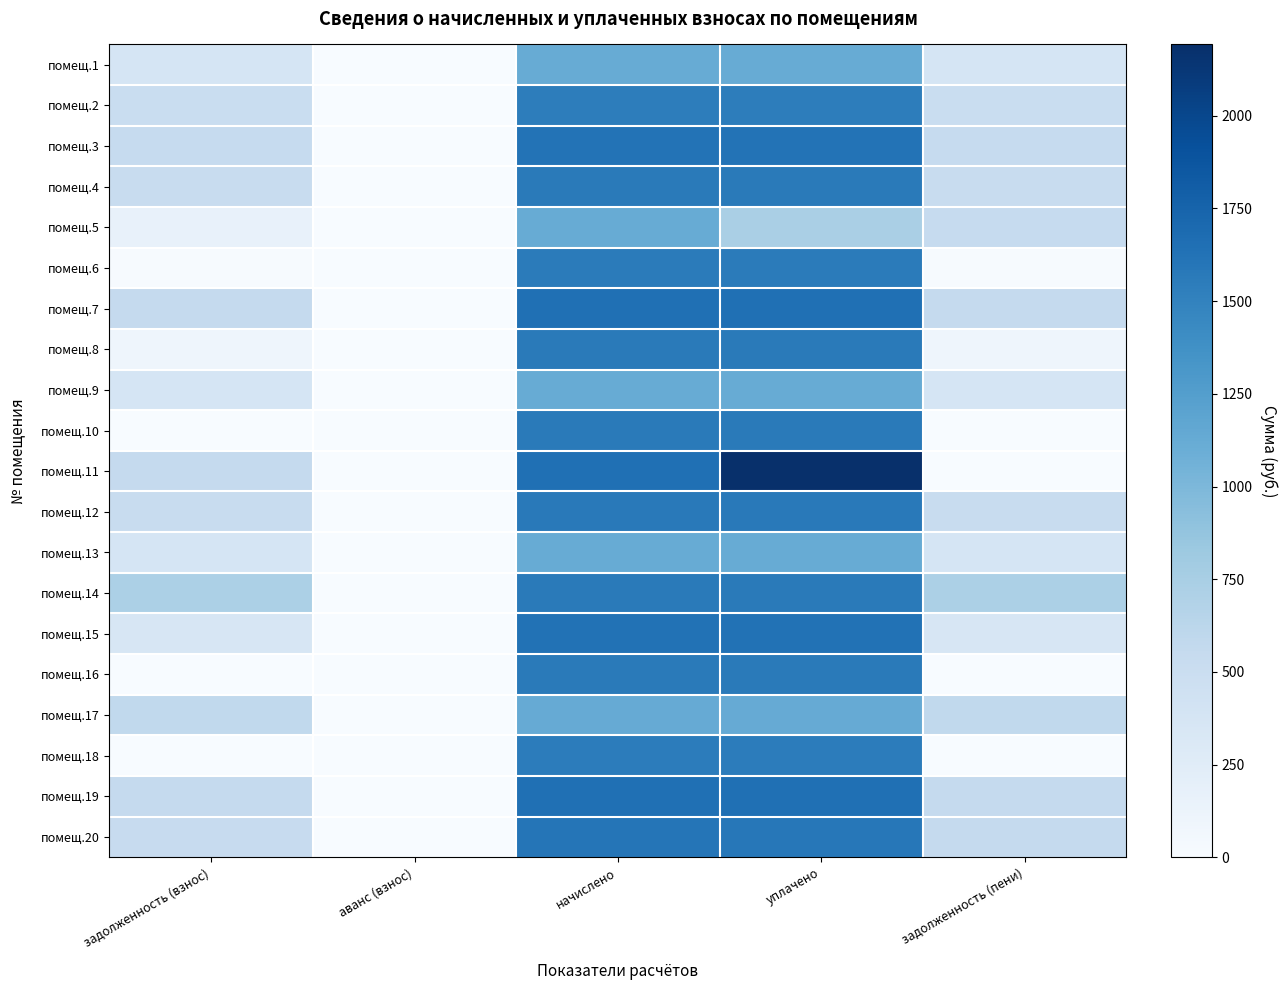

Reading left to right, what are all the values shown in this chart?

помещ.1: задолженность (взнос)=373.6	аванс (взнос)=0.0	начислено=1120.9	уплачено=1120.9	задолженность (пени)=373.6
помещ.2: задолженность (взнос)=511.3	аванс (взнос)=0.0	начислено=1533.8	уплачено=1533.8	задолженность (пени)=511.3
помещ.3: задолженность (взнос)=542.0	аванс (взнос)=0.0	начислено=1626.0	уплачено=1626.0	задолженность (пени)=542.0
помещ.4: задолженность (взнос)=521.1	аванс (взнос)=0.0	начислено=1563.3	уплачено=1563.3	задолженность (пени)=521.1
помещ.5: задолженность (взнос)=161.3	аванс (взнос)=0.0	начислено=1120.9	уплачено=740.7	задолженность (пени)=541.4
помещ.6: задолженность (взнос)=9.9	аванс (взнос)=0.0	начислено=1555.9	уплачено=1555.9	задолженность (пени)=9.9
помещ.7: задолженность (взнос)=550.6	аванс (взнос)=0.0	начислено=1651.8	уплачено=1651.8	задолженность (пени)=550.6
помещ.8: задолженность (взнос)=98.0	аванс (взнос)=0.0	начислено=1567.0	уплачено=1567.0	задолженность (пени)=98.0
помещ.9: задолженность (взнос)=373.6	аванс (взнос)=0.0	начислено=1120.9	уплачено=1120.9	задолженность (пени)=373.6
помещ.10: задолженность (взнос)=0.0	аванс (взнос)=0.0	начислено=1559.6	уплачено=1559.6	задолженность (пени)=0.0
помещ.11: задолженность (взнос)=548.1	аванс (взнос)=0.0	начислено=1644.4	уплачено=2192.5	задолженность (пени)=0.0
помещ.12: задолженность (взнос)=524.8	аванс (взнос)=0.0	начислено=1574.3	уплачено=1574.3	задолженность (пени)=524.8
помещ.13: задолженность (взнос)=373.6	аванс (взнос)=0.0	начислено=1120.9	уплачено=1120.9	задолженность (пени)=373.6
помещ.14: задолженность (взнос)=719.5	аванс (взнос)=0.0	начислено=1567.0	уплачено=1567.0	задолженность (пени)=719.5
помещ.15: задолженность (взнос)=348.5	аванс (взнос)=0.0	начислено=1633.3	уплачено=1633.3	задолженность (пени)=348.5
помещ.16: задолженность (взнос)=0.0	аванс (взнос)=0.0	начислено=1563.3	уплачено=1563.3	задолженность (пени)=0.0
помещ.17: задолженность (взнос)=573.9	аванс (взнос)=0.0	начислено=1128.2	уплачено=1128.2	задолженность (пени)=573.9
помещ.18: задолженность (взнос)=0.0	аванс (взнос)=0.0	начислено=1544.8	уплачено=1544.8	задолженность (пени)=0.0
помещ.19: задолженность (взнос)=550.6	аванс (взнос)=0.0	начислено=1651.8	уплачено=1651.8	задолженность (пени)=550.6
помещ.20: задолженность (взнос)=535.8	аванс (взнос)=0.0	начислено=1607.5	уплачено=1590.8	задолженность (пени)=552.5